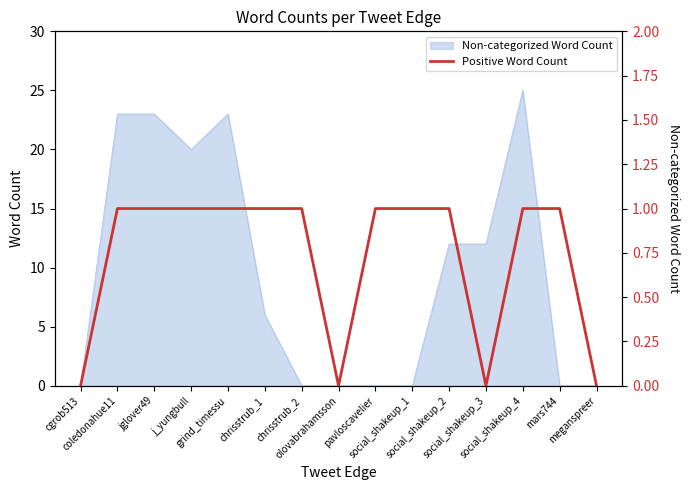

Reading left to right, what are all the values shown in this chart?

cgrob513=0	coledonahue11=1	jglover49=1	j_yungbull=1	grind_timessu=1	chrisstrub_1=1	chrisstrub_2=1	olovabrahamsson=0	pavloscavelier=1	social_shakeup_1=1	social_shakeup_2=1	social_shakeup_3=0	social_shakeup_4=1	mars744=1	meganspreer=0